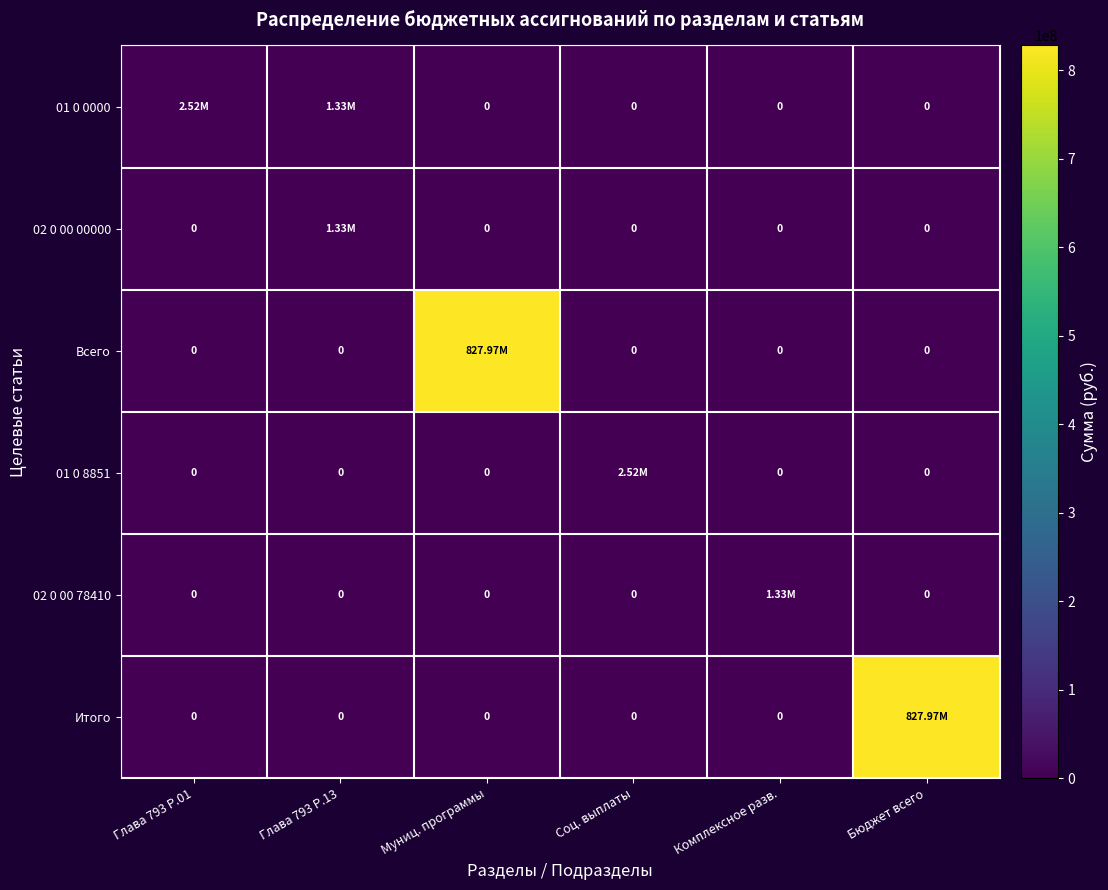

Count the number of data series in this chart.

6